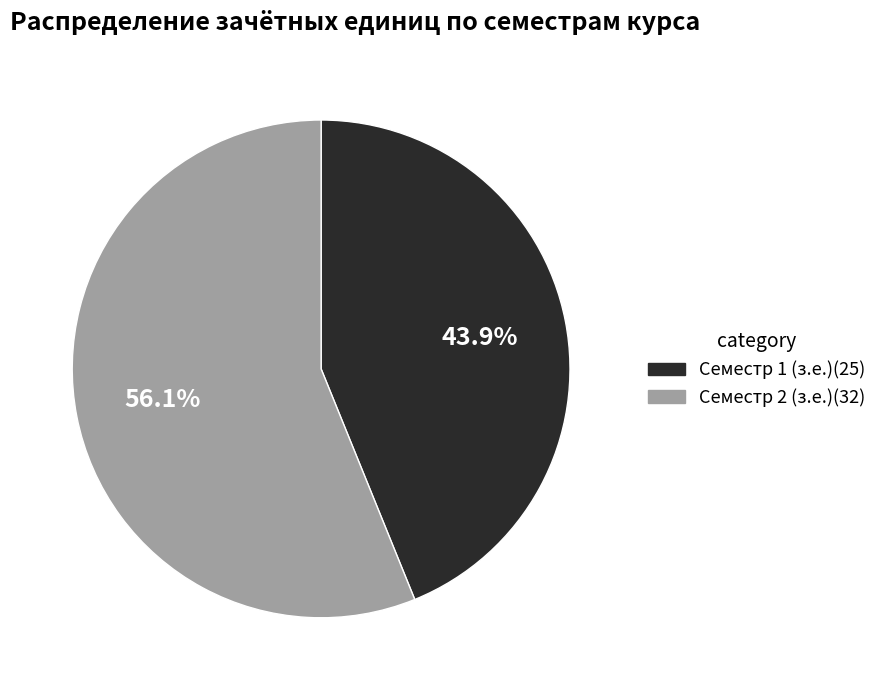

What portion of the pie excludes Семестр 1 (з.е.)?

56.1%